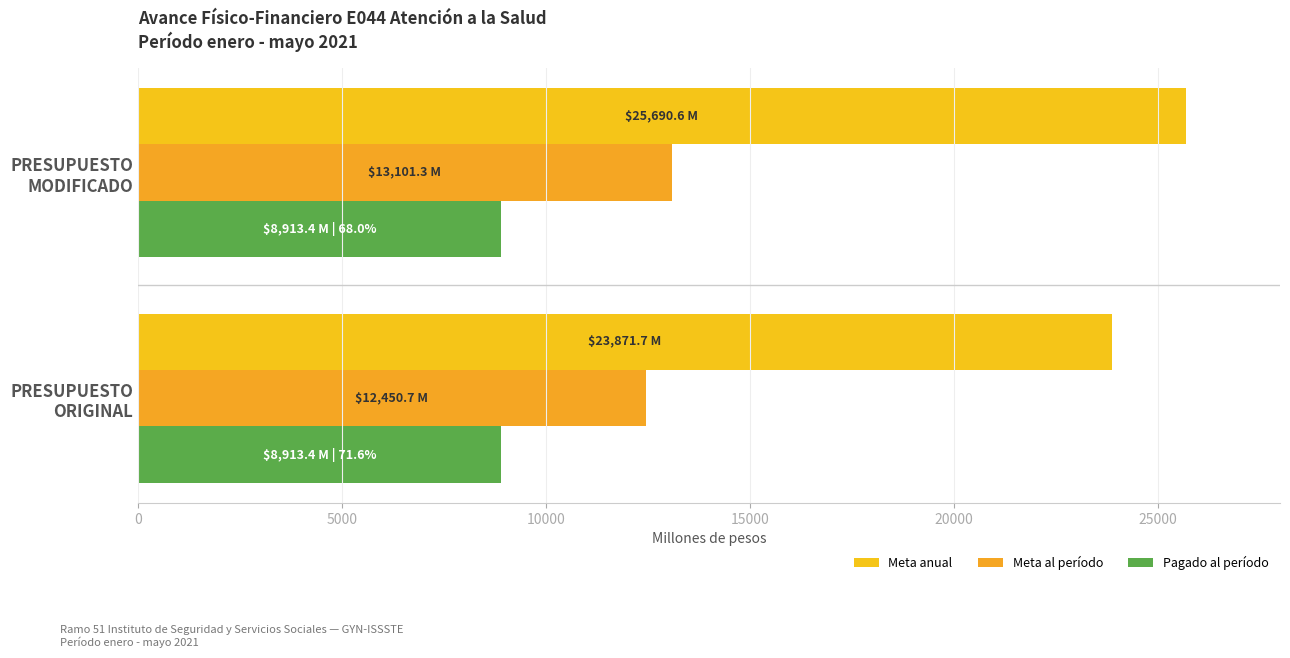

List the series in order of their overall mean, highest first.

Meta anual, Meta al período, Pagado al período